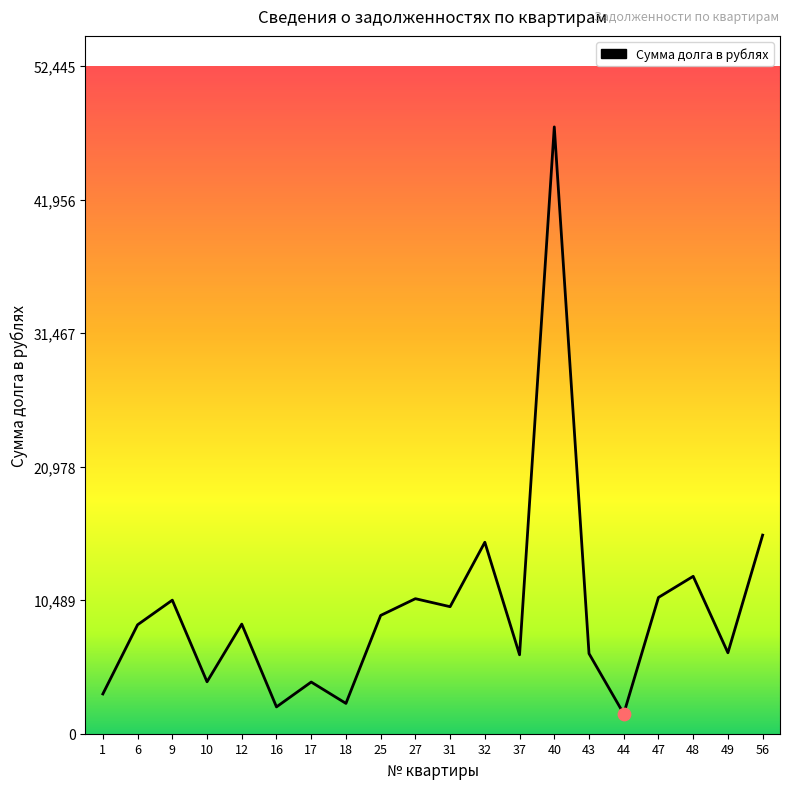

Which has a higher value, 18 or 49?

49